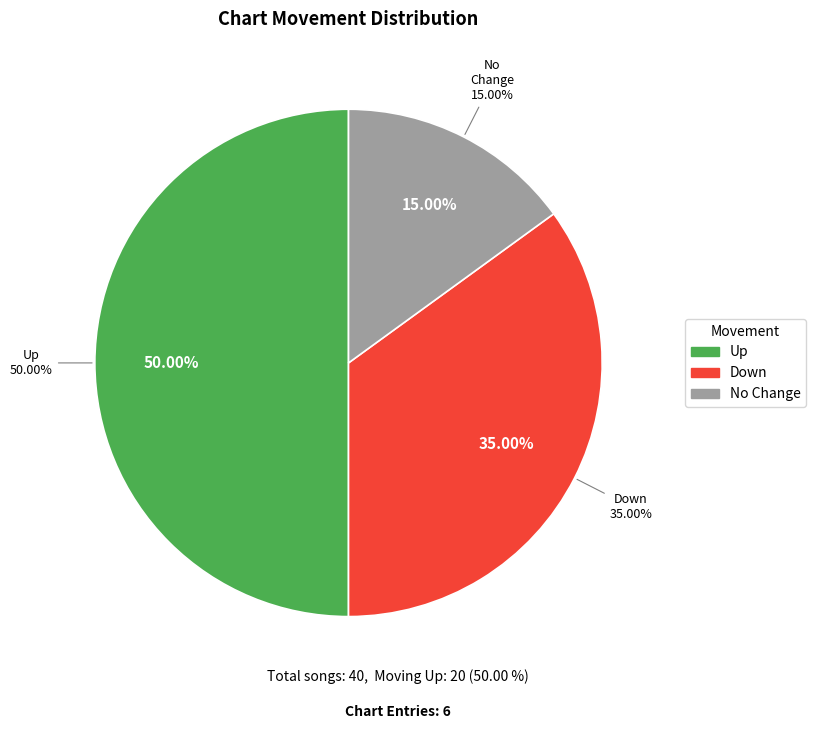

What portion of the pie excludes down?

65.0%